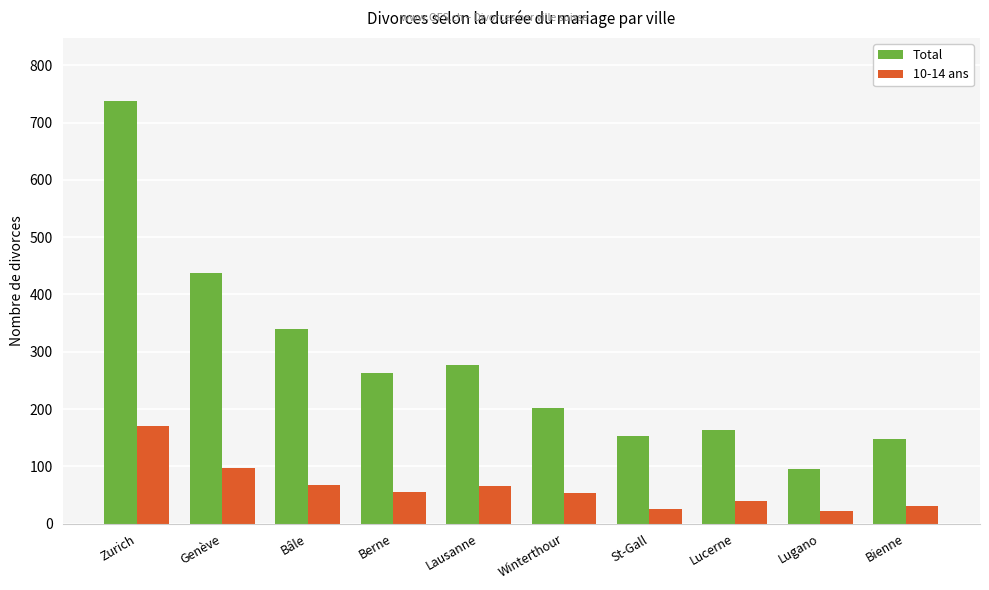

Which series changed the most between Lausanne and Lugano?

Total